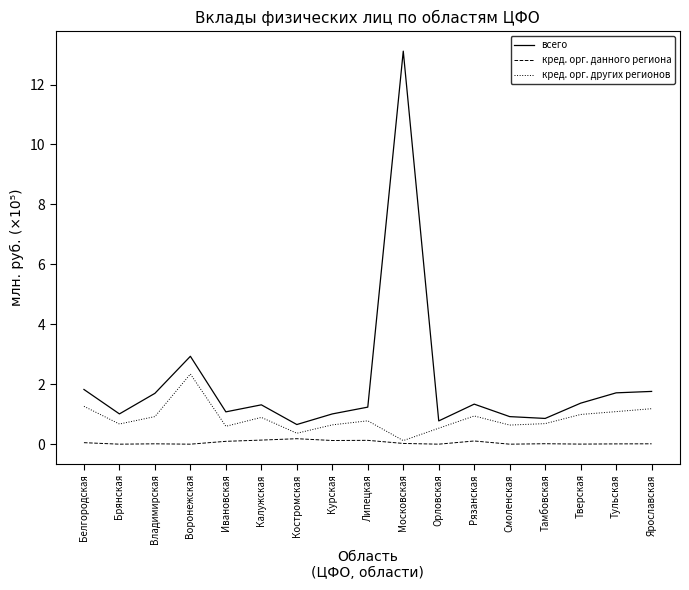

List the series in order of their peak value, lowest first.

кред. орг. данного региона, кред. орг. других регионов, всего